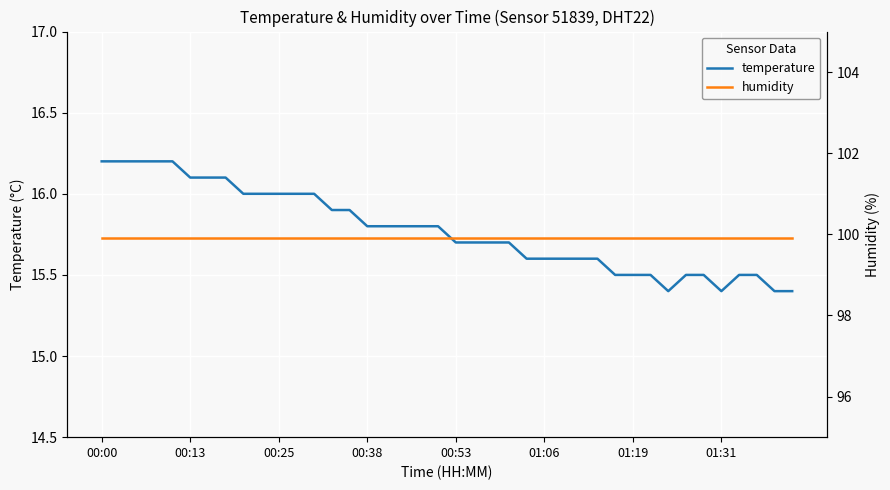

How many interior local valleys does the temperature series have?

2